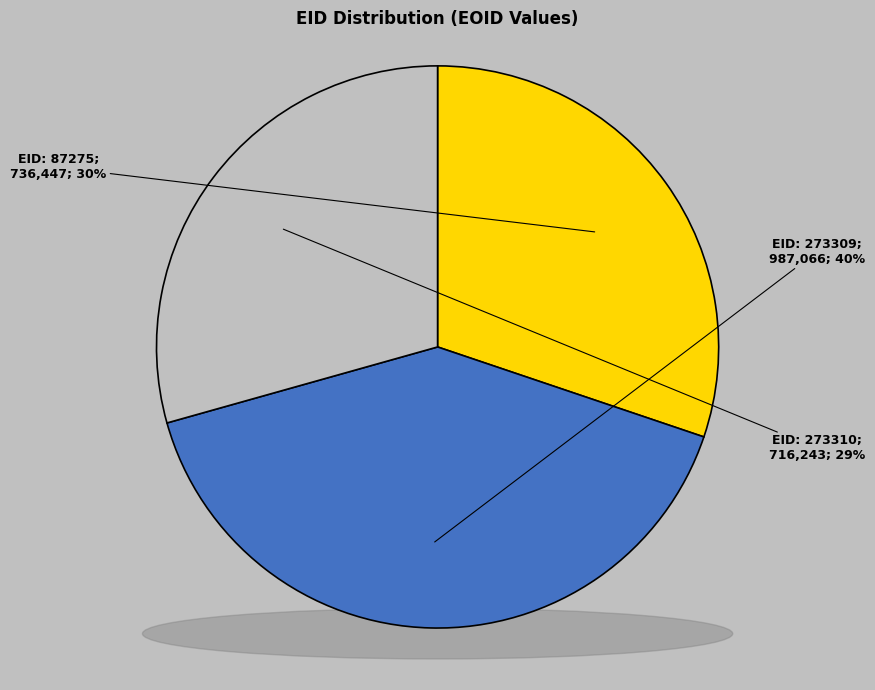

How much of the chart is everything except 87275?

69.8%